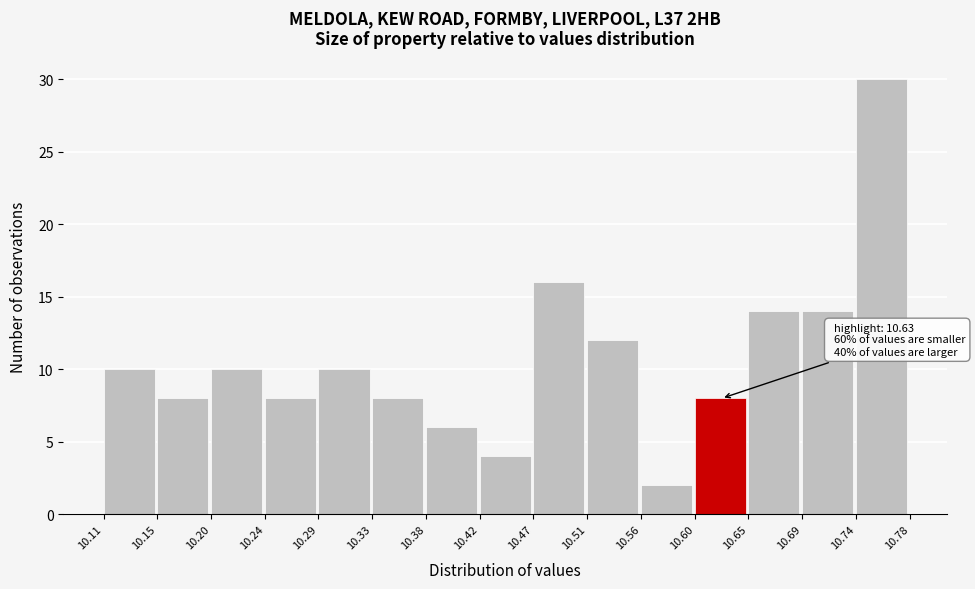

Over which range of the x-axis is the bar tallest?

10.74 to 10.78